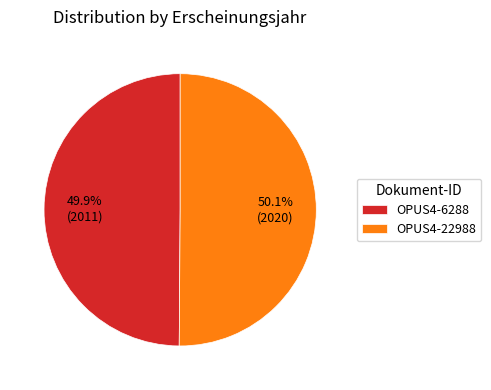

Count the number of slices in the pie.

2